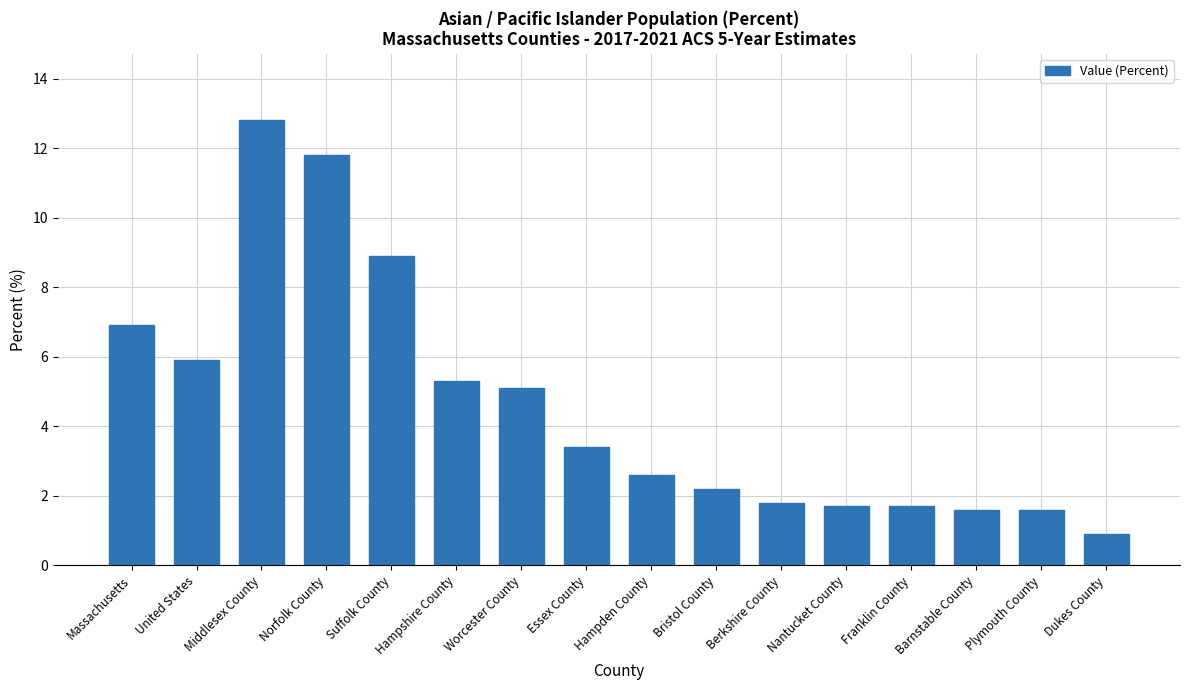

At which label does the data first exceed 3?

Massachusetts